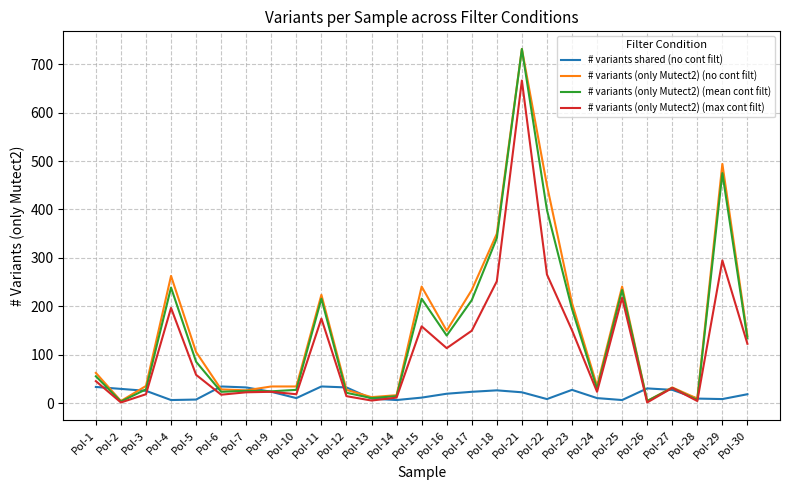

How many categories are shown in the chart?

27